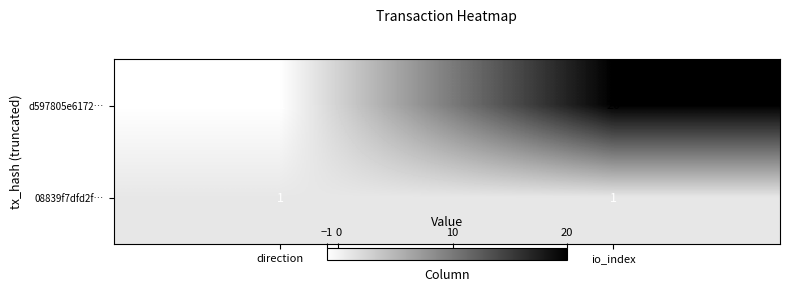

The value of d597805e6172… at io_index is 6. True or false?

False